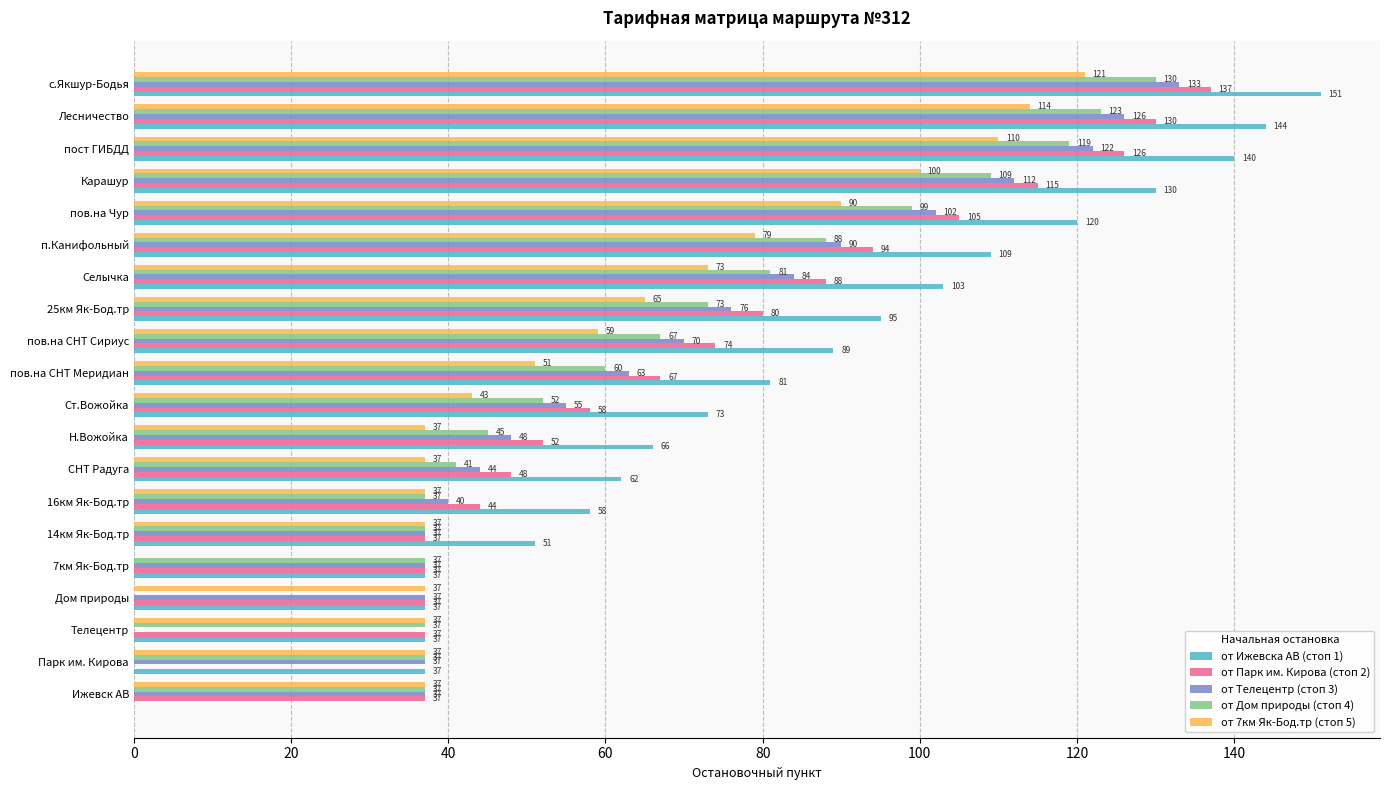

What is the maximum value for от 7км Як-Бод.тр (стоп 5)?

121